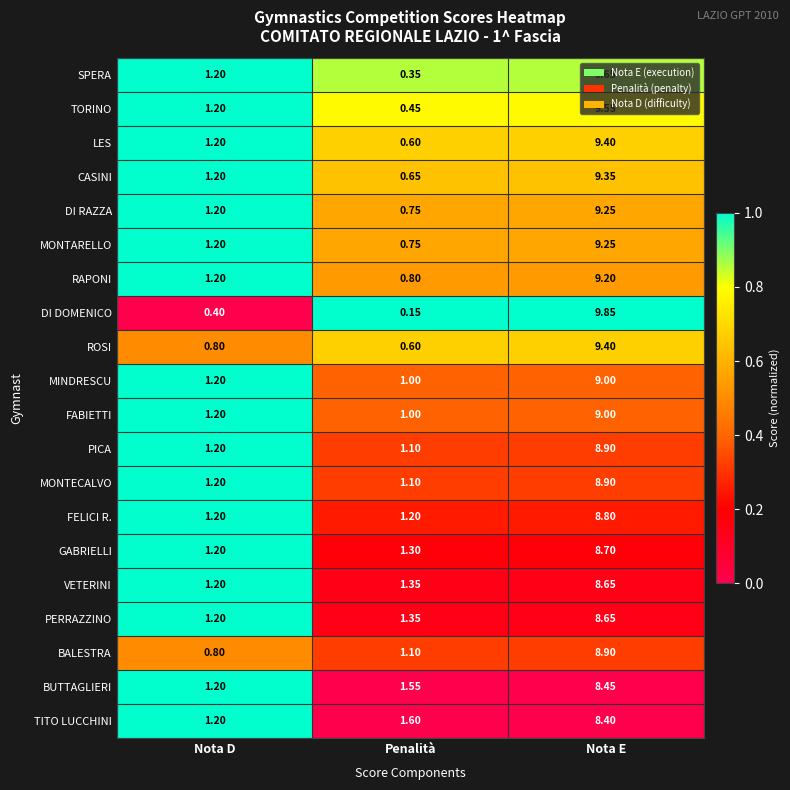

List the labels in order of RAPONI value, largest first.

Nota E, Nota D, Penalità